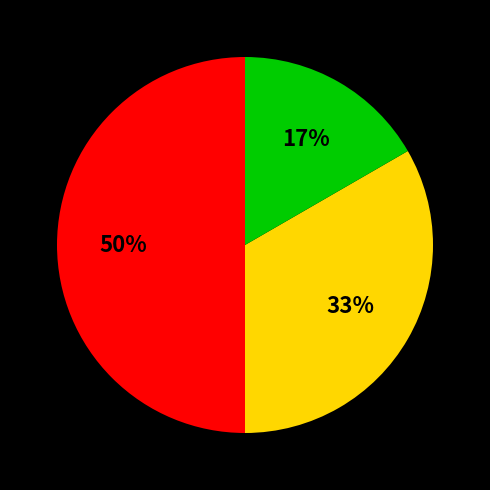

To the nearest percent, what is the average slice percentage?

33%